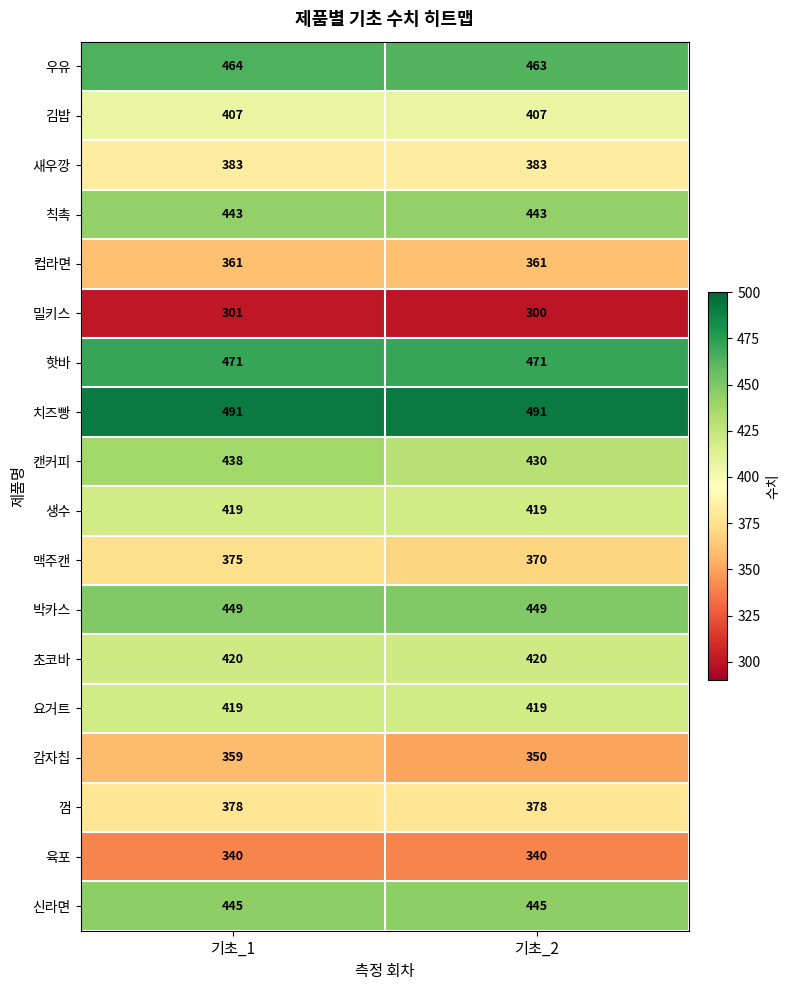

What is the spread (max minus min) of values at 기초_2?

191